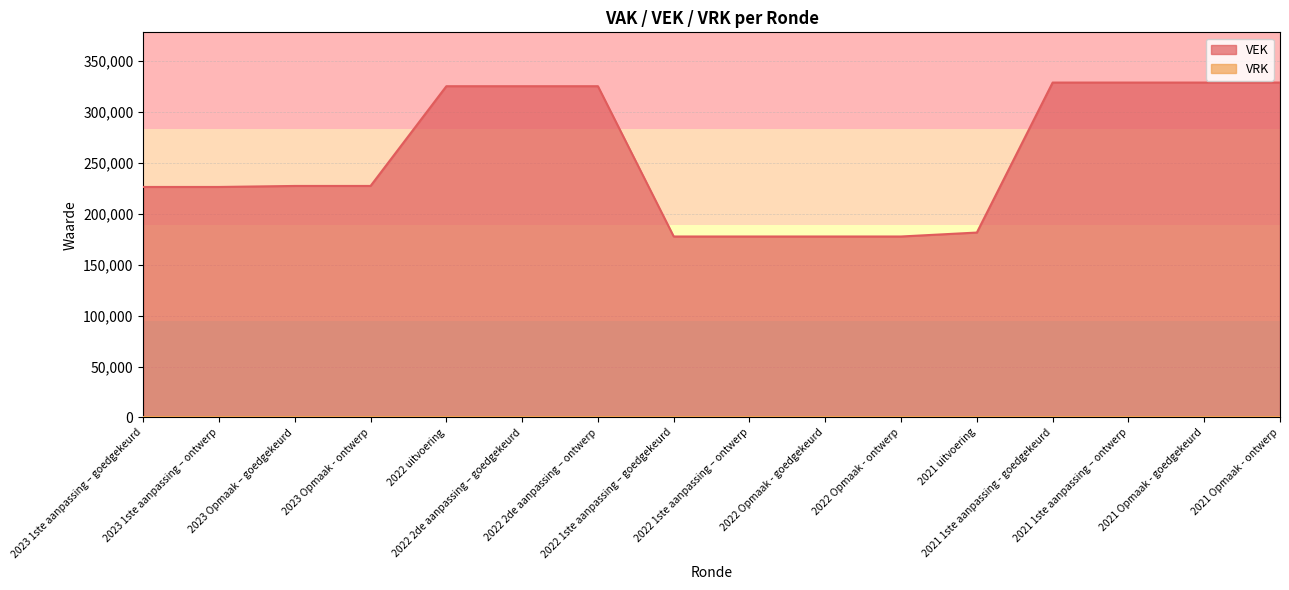

At which label does the data first exceed 227423?

2022 uitvoering